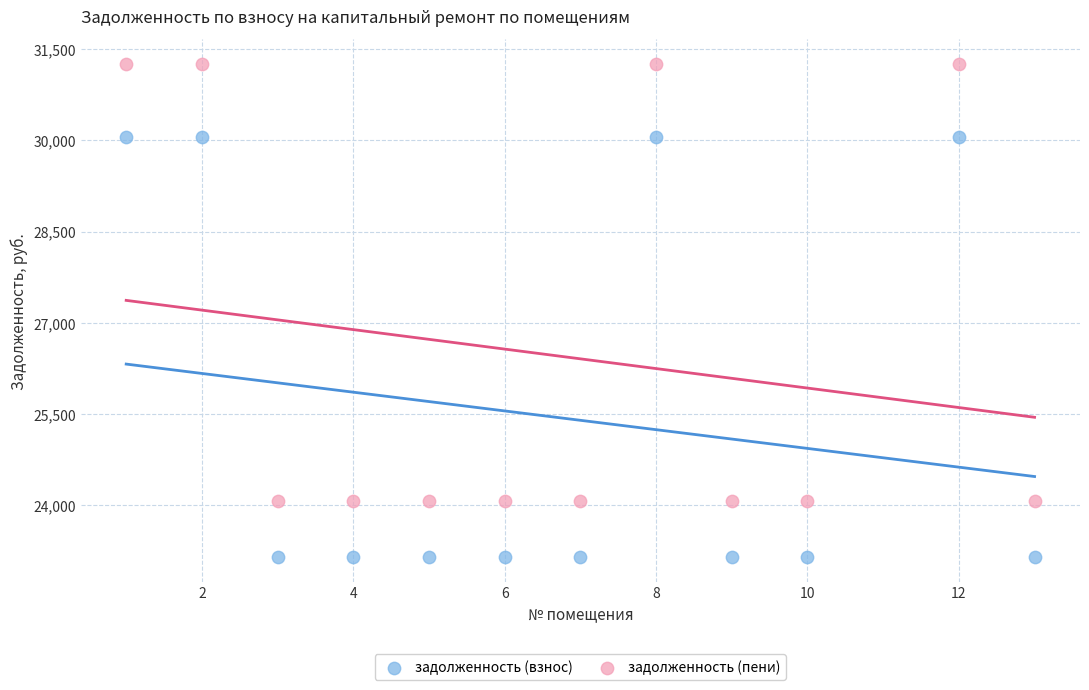

Which series contains the lowest Y value?

задолженность (взнос)